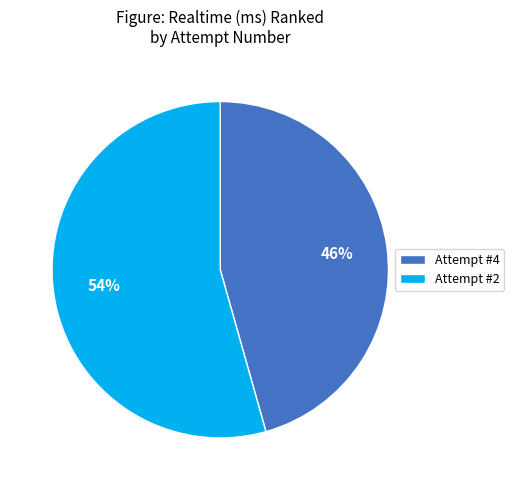

How many segments does this pie chart have?

2